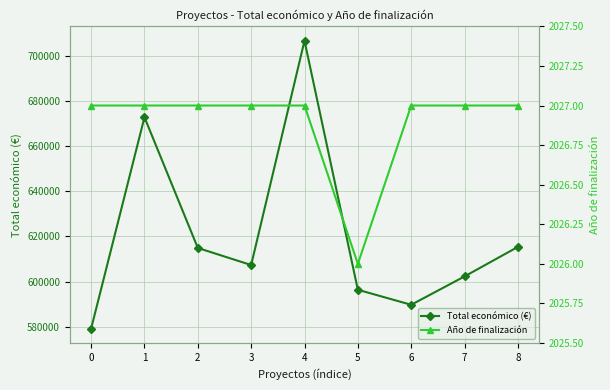

What are all the series names shown in the legend?

Total económico (€), Año de finalización